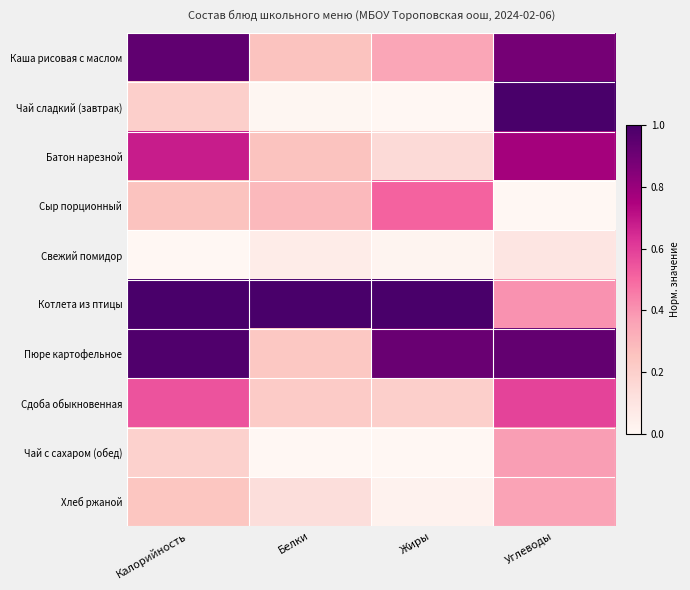

At how many categories does at least one series exceed 0?

4